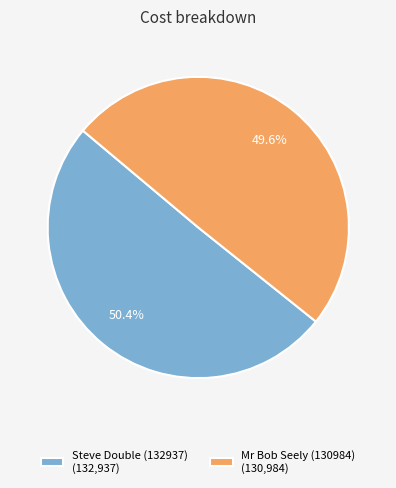

Count the number of slices in the pie.

2